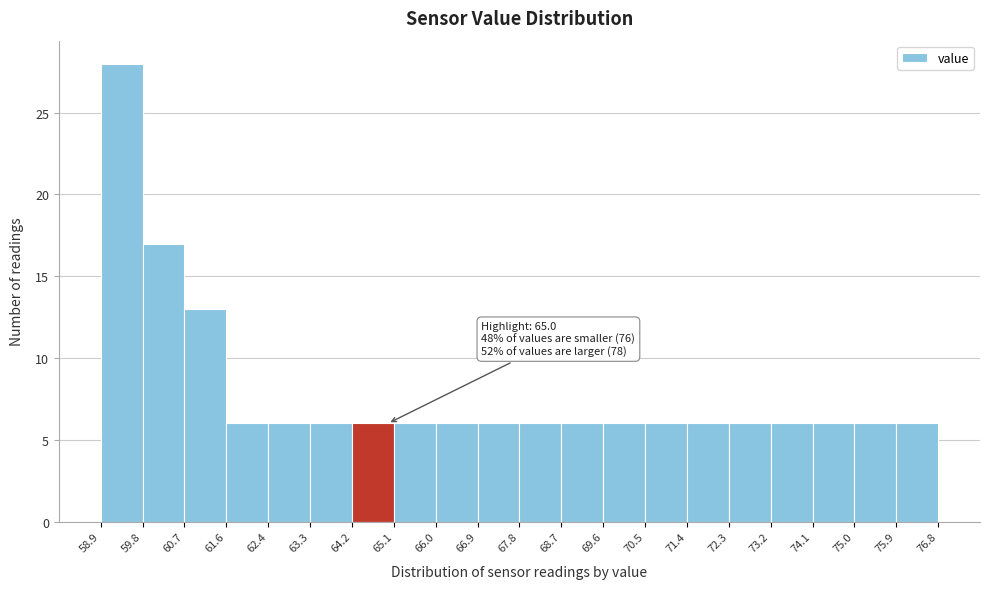

Over which range of the x-axis is the bar tallest?

58.9 to 59.8